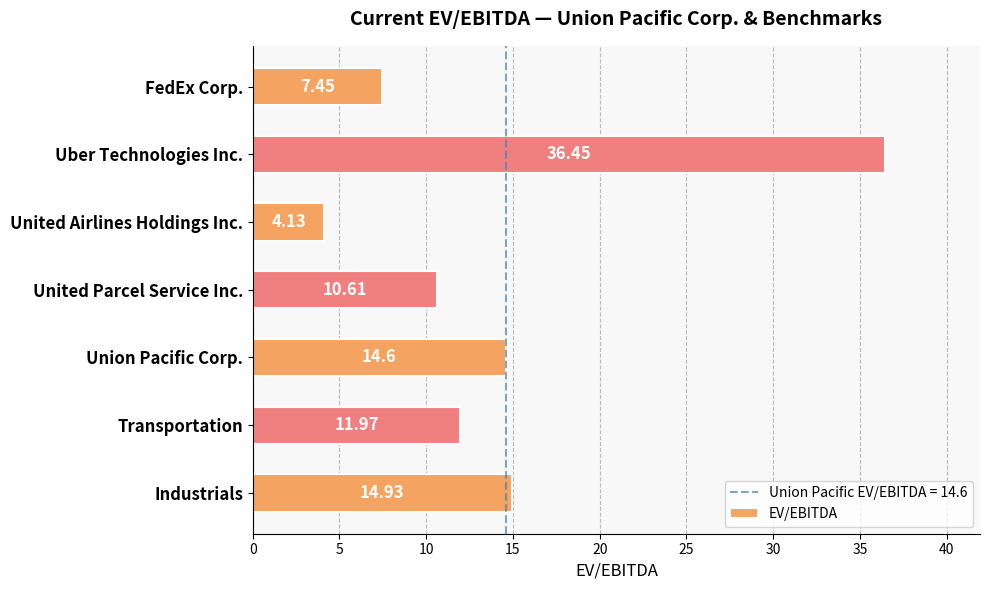

What is the difference between the values at Union Pacific Corp. and United Parcel Service Inc.?

4.0